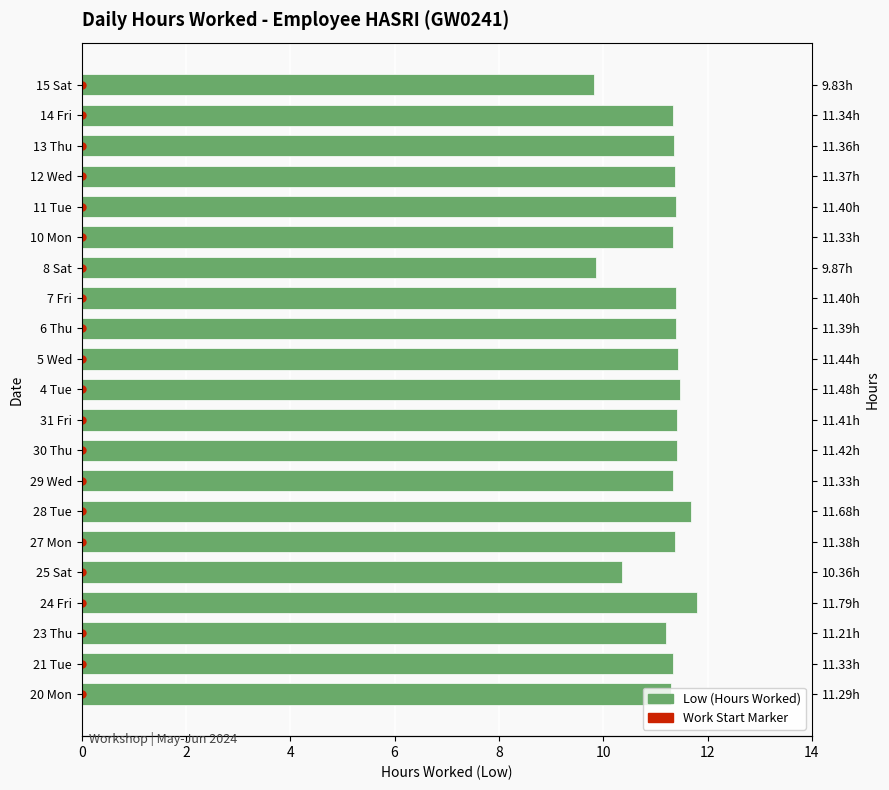

Which series has the largest total across all categories?

Low (Hours Worked)